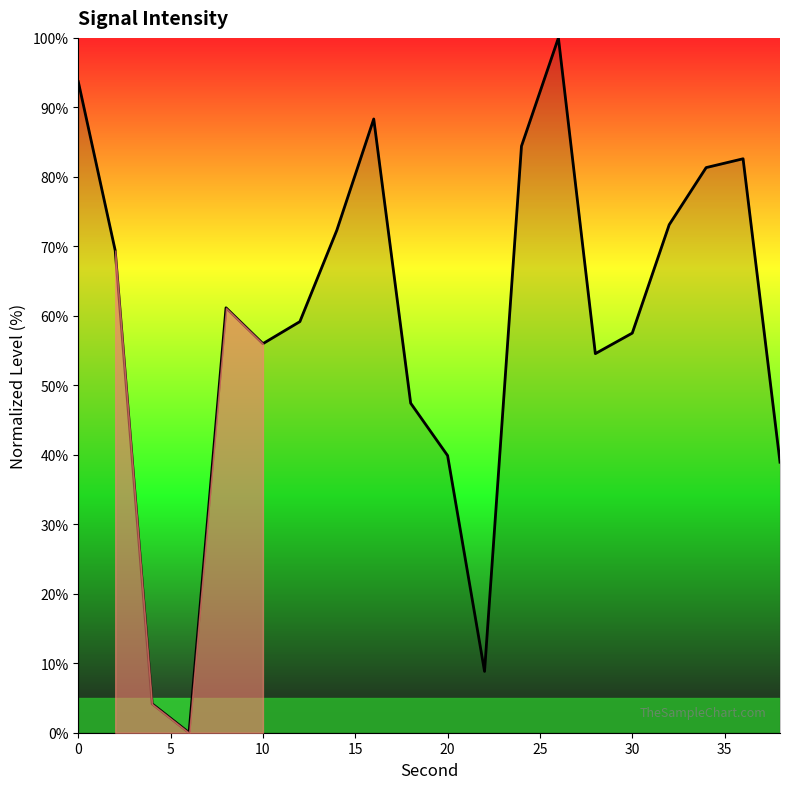

How many positive values are there?

19